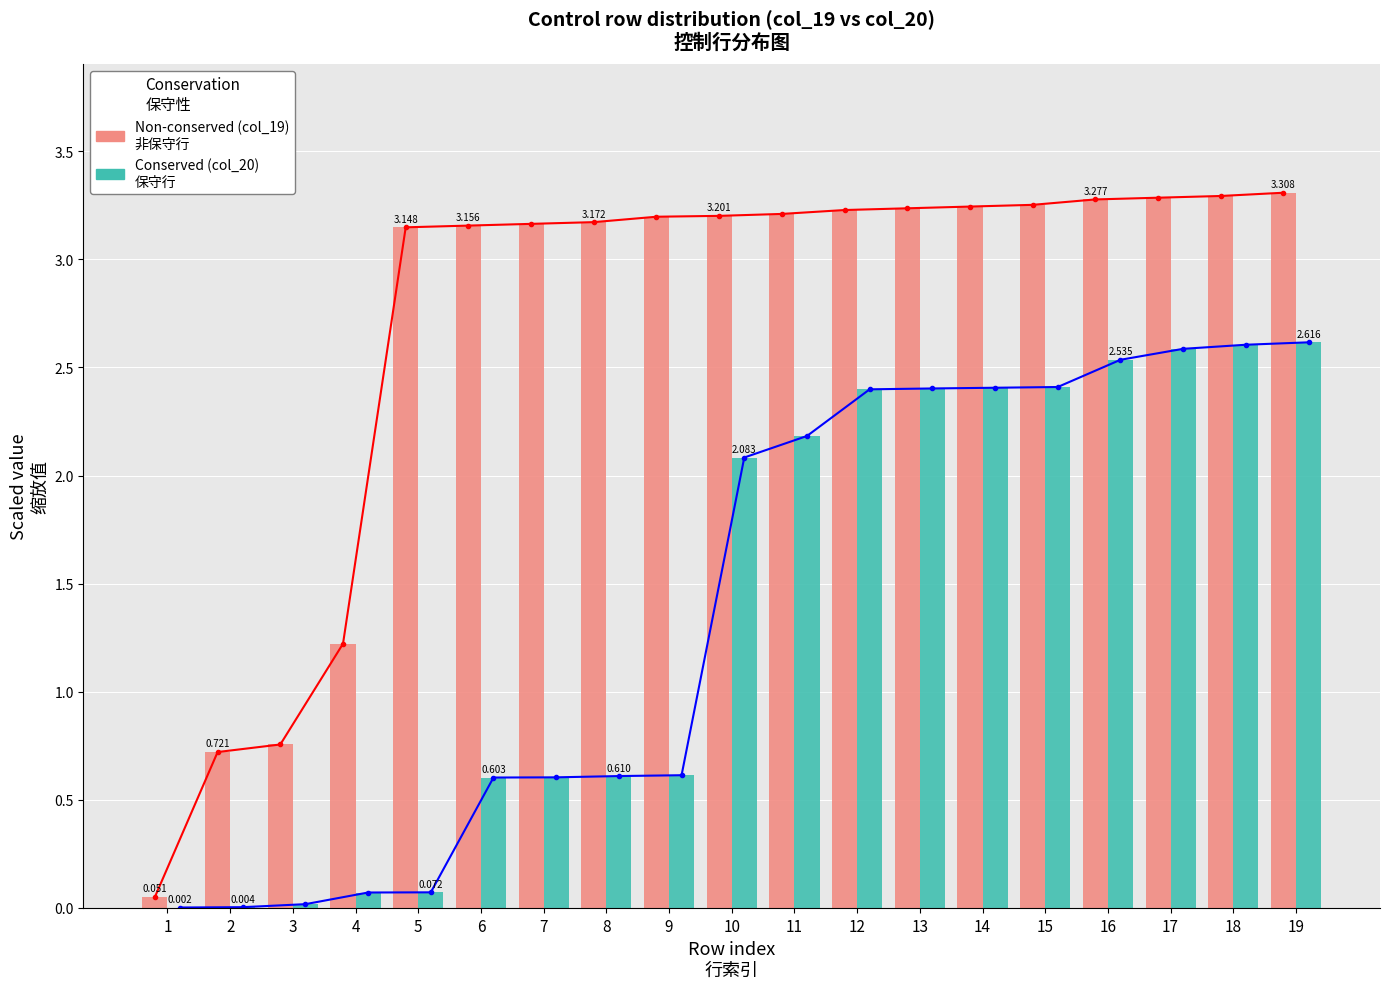

At which category does the chart reach its minimum across all series?

1